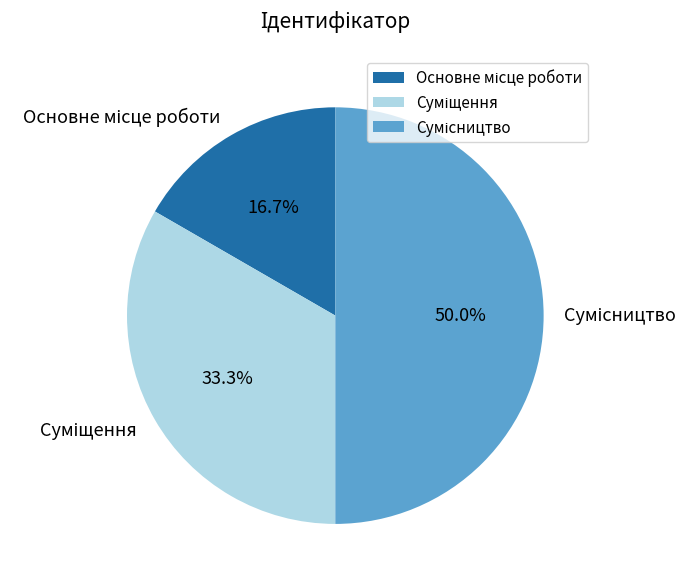

To the nearest percent, what is the difference between the Сумісництво and Суміщення slice percentages?

17%